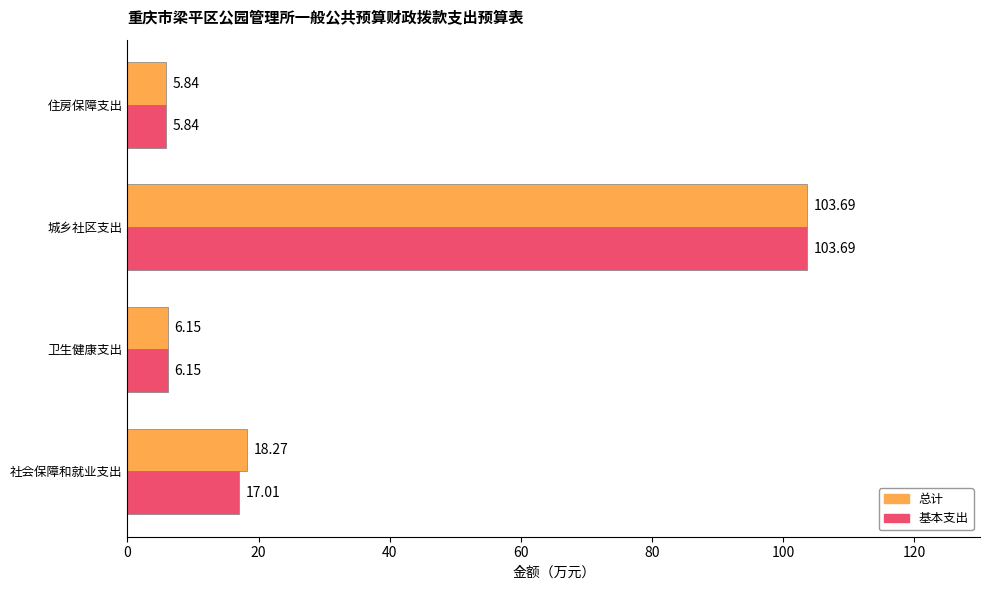

Is the value of 总计 at 城乡社区支出 greater than the value of 基本支出 at 社会保障和就业支出?

Yes